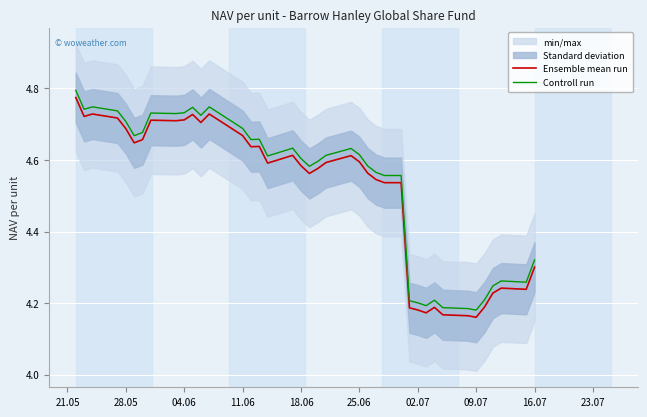

What is the value of the Controll run point at the 20th from the left?

4.6